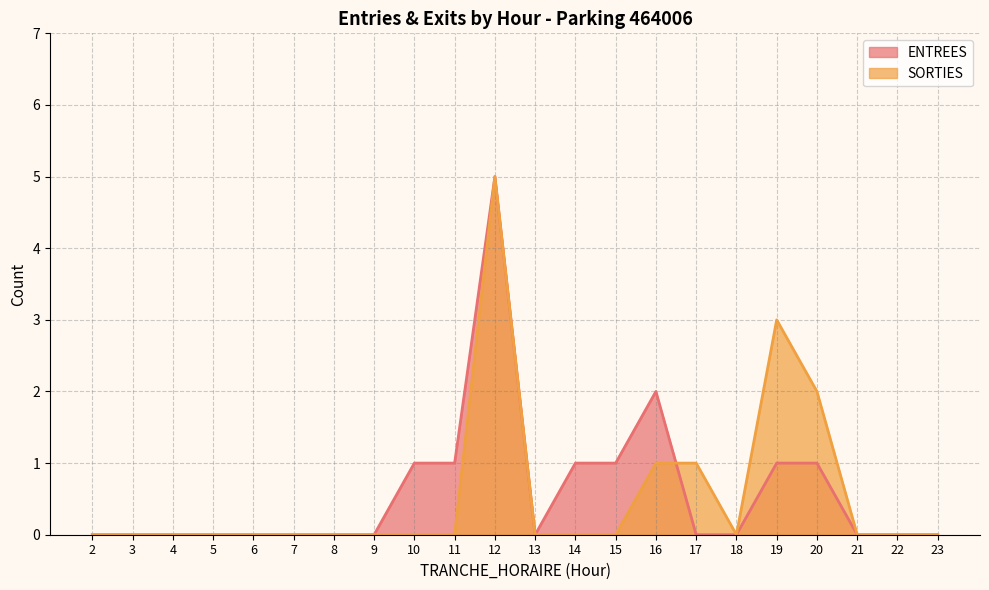

How many interior local peaks does the SORTIES series have?

2